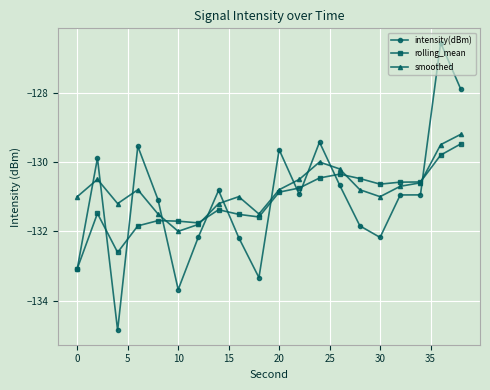

Which series has the widest spread of values?

intensity(dBm)